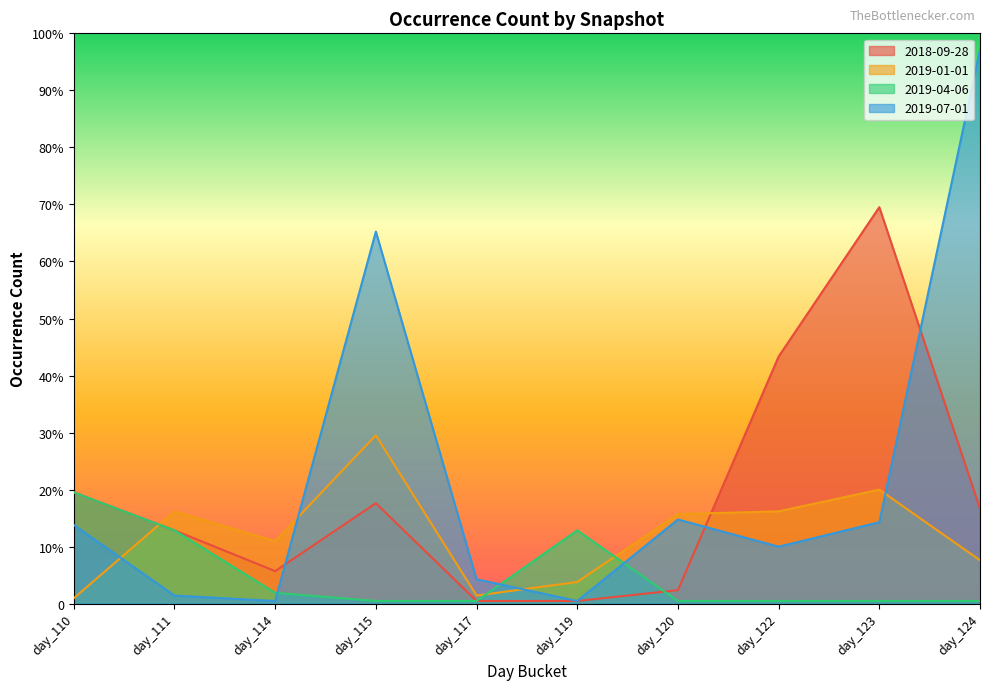

Reading left to right, what are all the values shown in this chart?

2018-09-28: day_110=41	day_111=27	day_114=12	day_115=37	day_117=1	day_119=1	day_120=5	day_122=91	day_123=146	day_124=35
2019-01-01: day_110=2	day_111=34	day_114=23	day_115=62	day_117=3	day_119=8	day_120=33	day_122=34	day_123=42	day_124=16
2019-04-06: day_110=41	day_111=27	day_114=4	day_115=1	day_117=1	day_119=27	day_120=1	day_122=1	day_123=1	day_124=1
2019-07-01: day_110=29	day_111=3	day_114=1	day_115=137	day_117=9	day_119=1	day_120=31	day_122=21	day_123=30	day_124=204